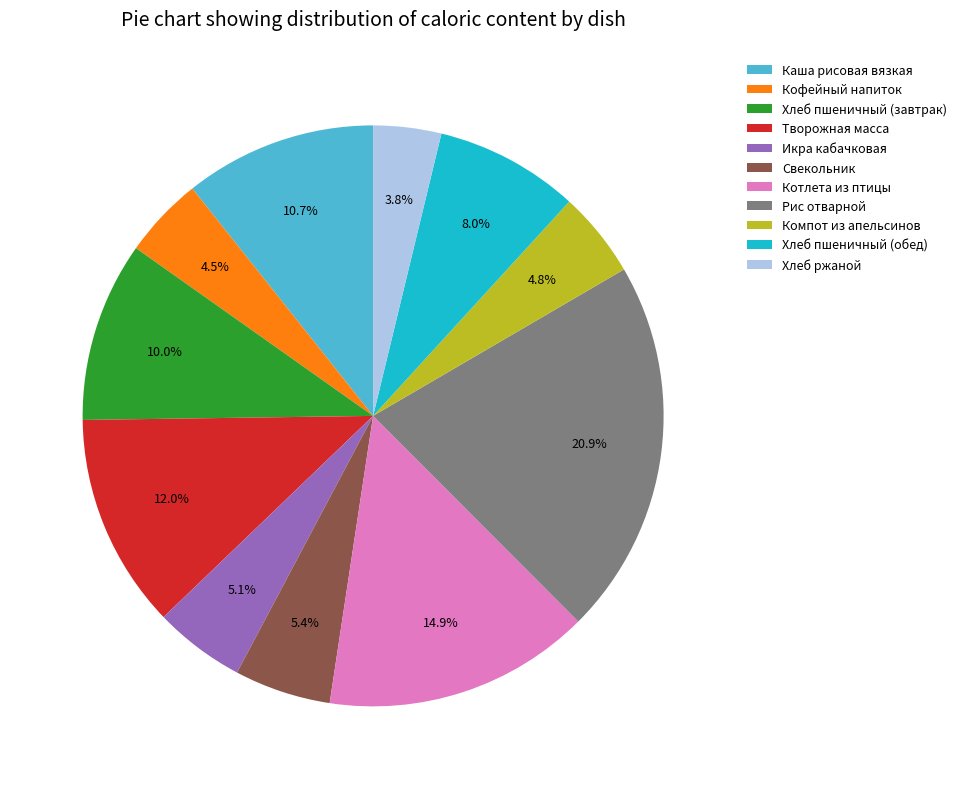

Which slice is the smallest?

Хлеб ржаной